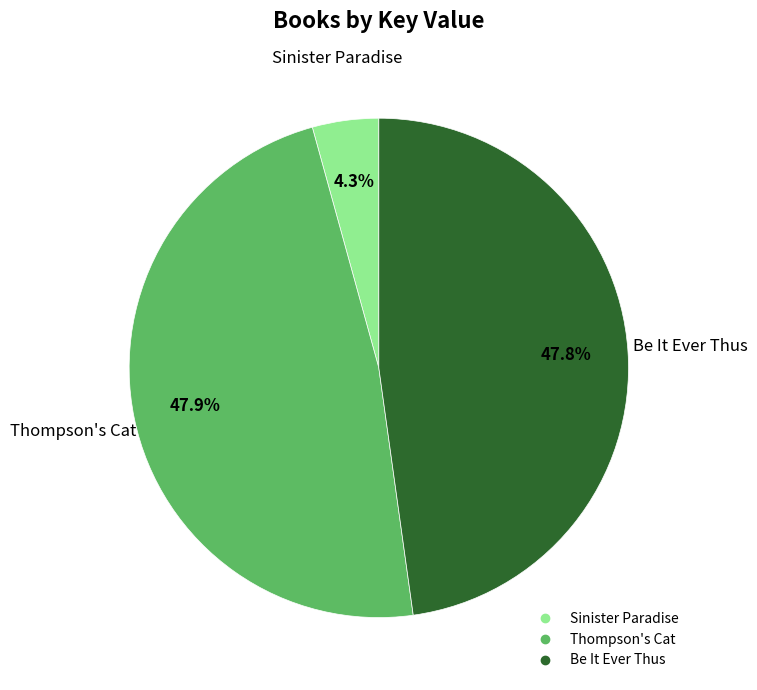

What is the total percentage of Be It Ever Thus and Thompson's Cat?

95.7%